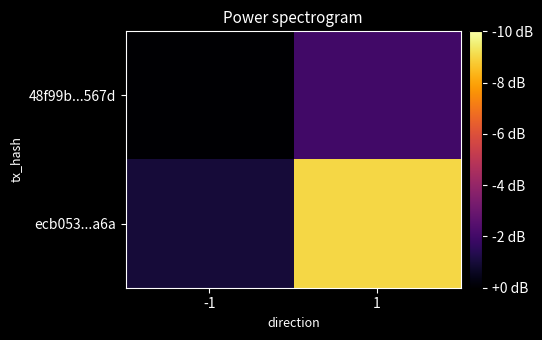

Which series has the widest spread of values?

ecb053...a6a